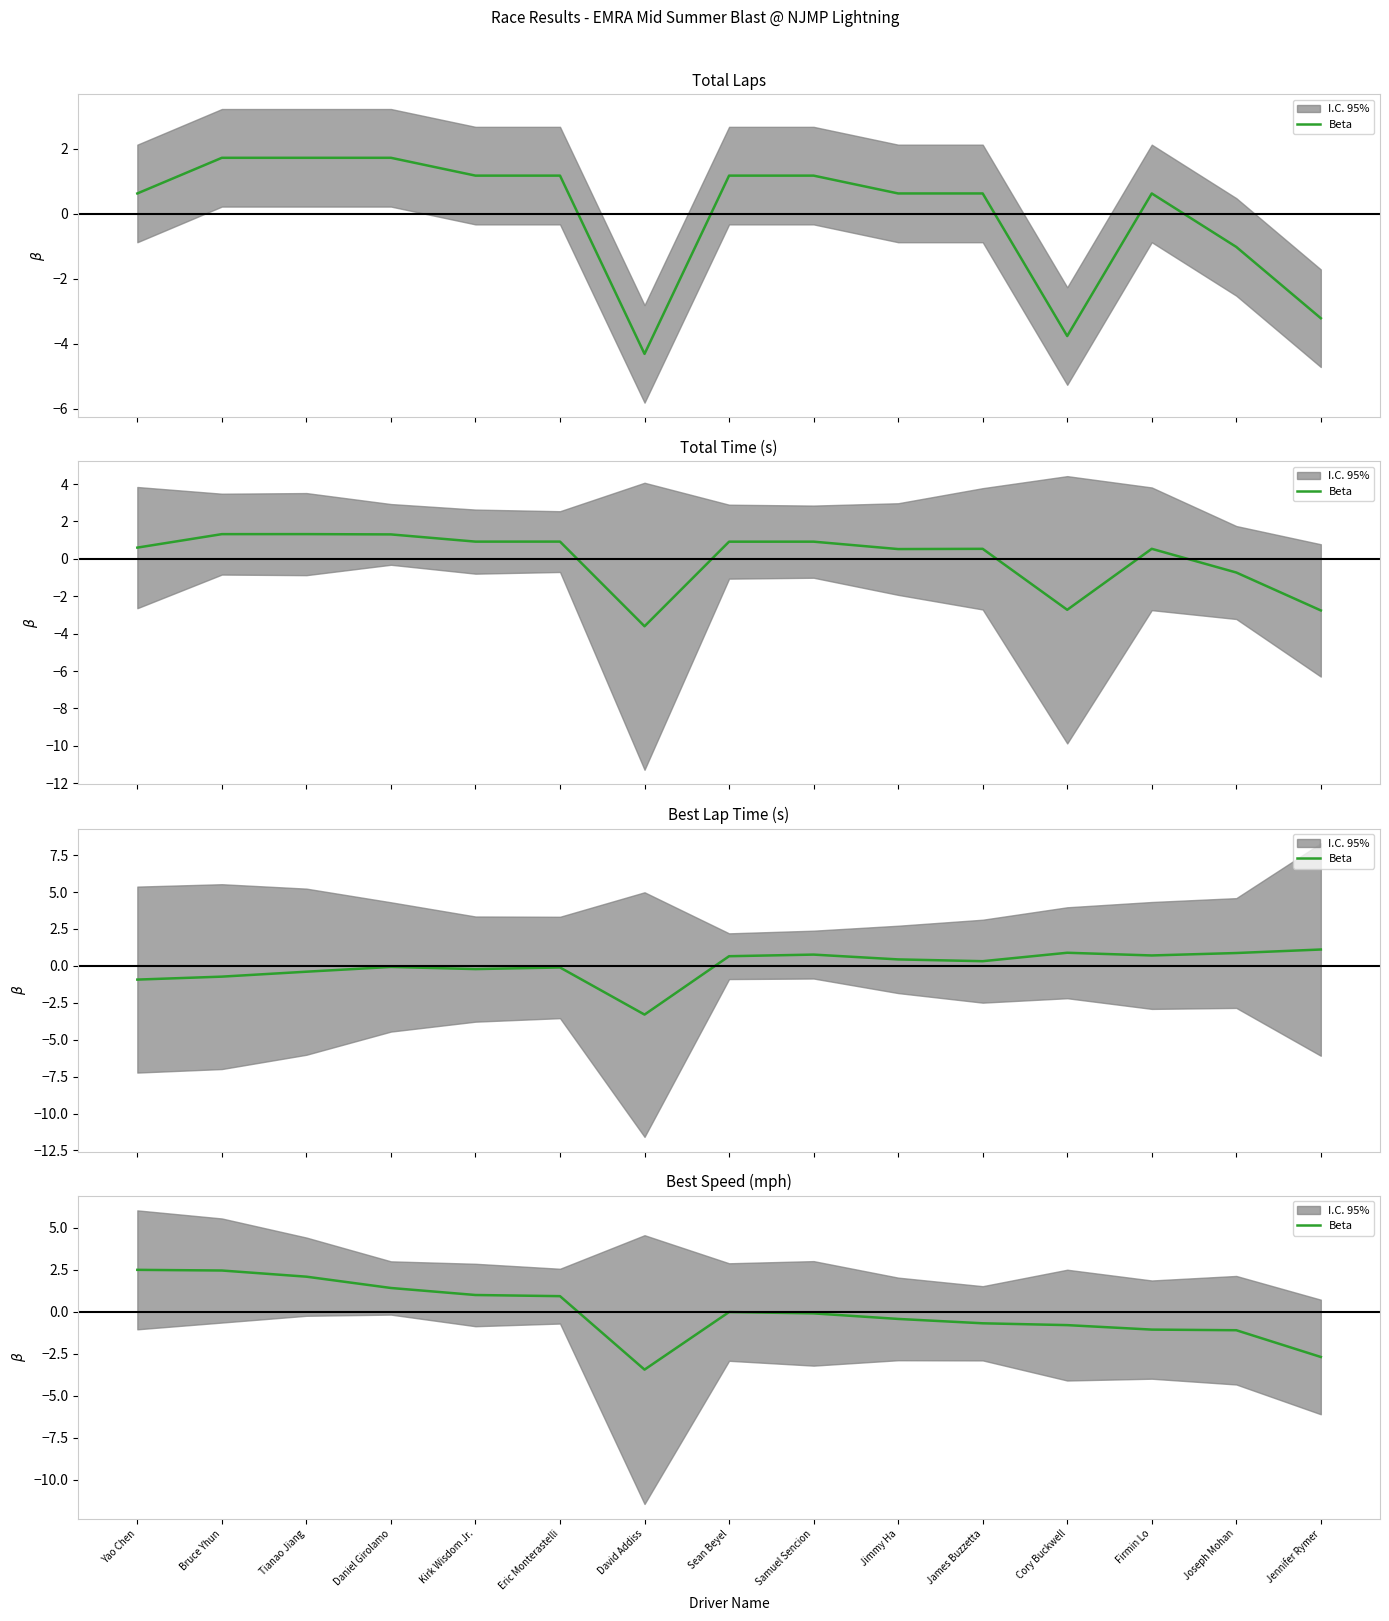

What is the difference between the maximum and minimum values?

5.9